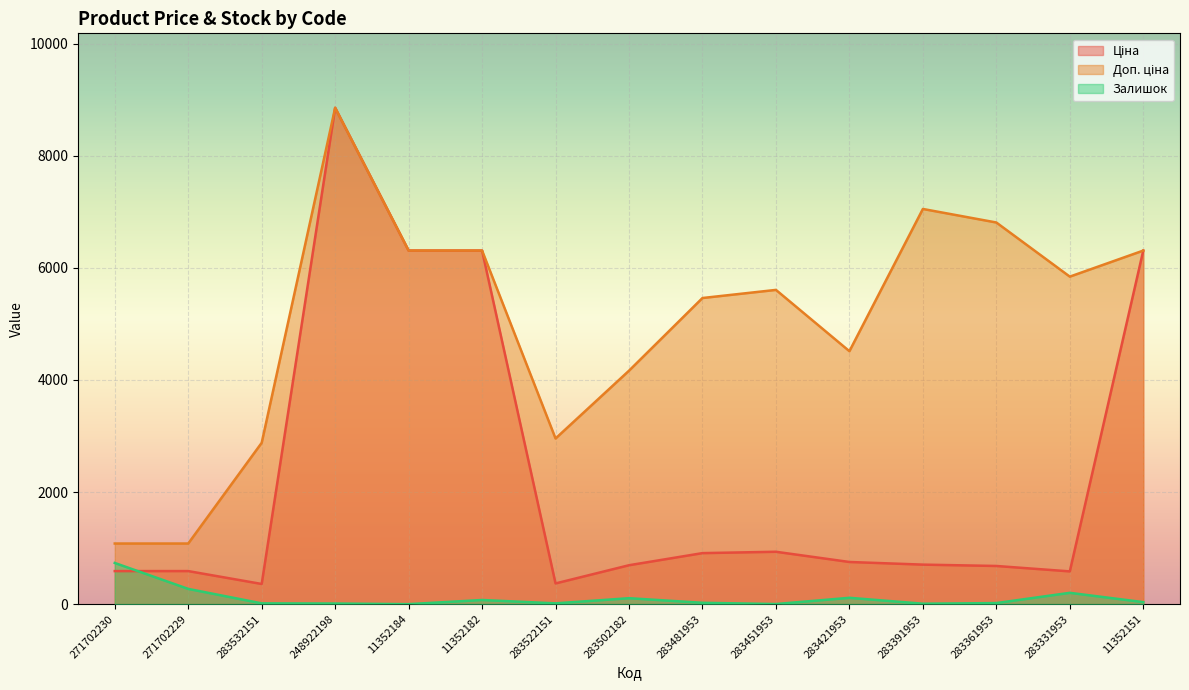

Between 283481953 and 11352151, which is larger?

11352151